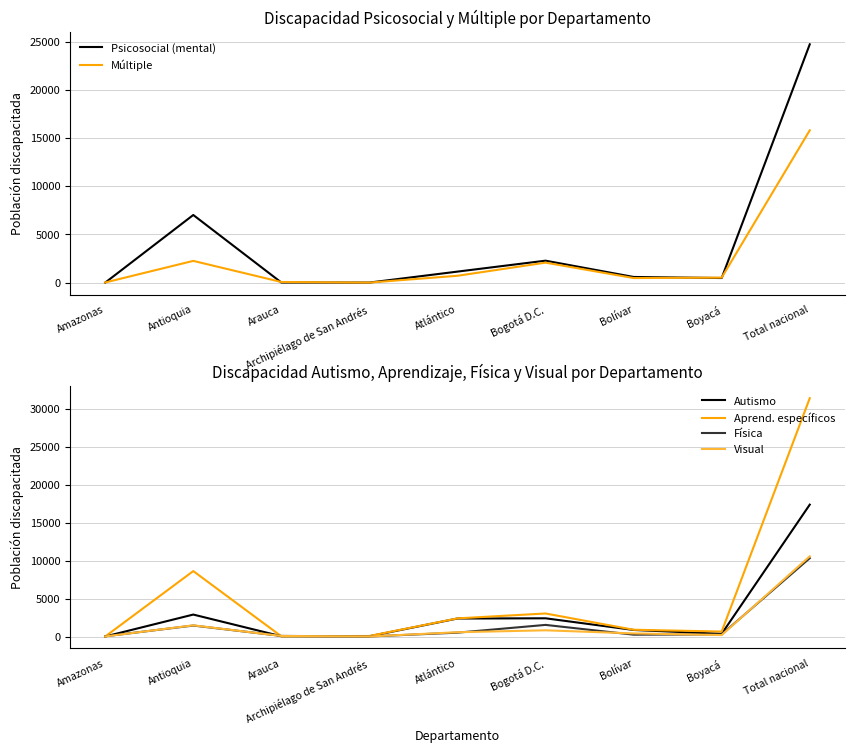

What is the average value of the Aprend. específicos series?

5231